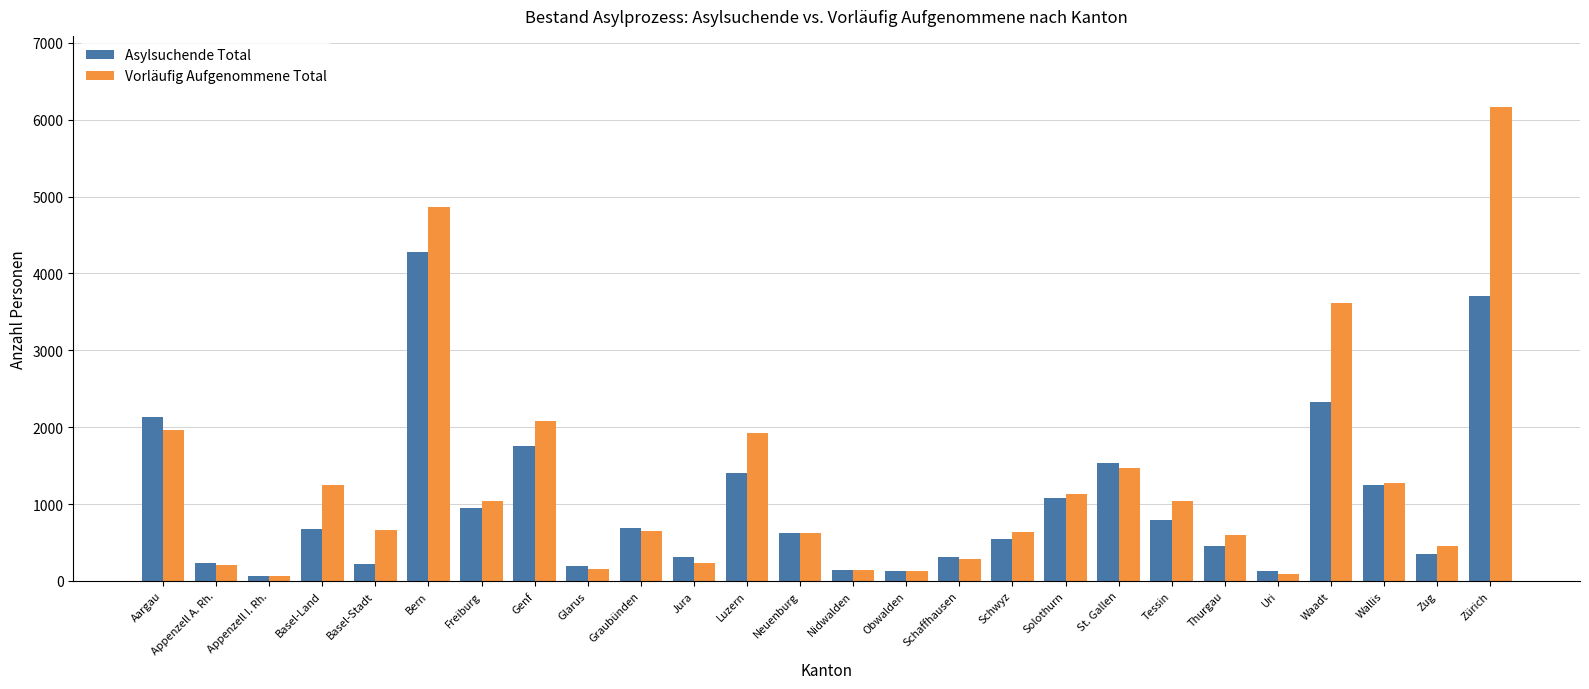

What is the spread (max minus min) of values at Freiburg?

89